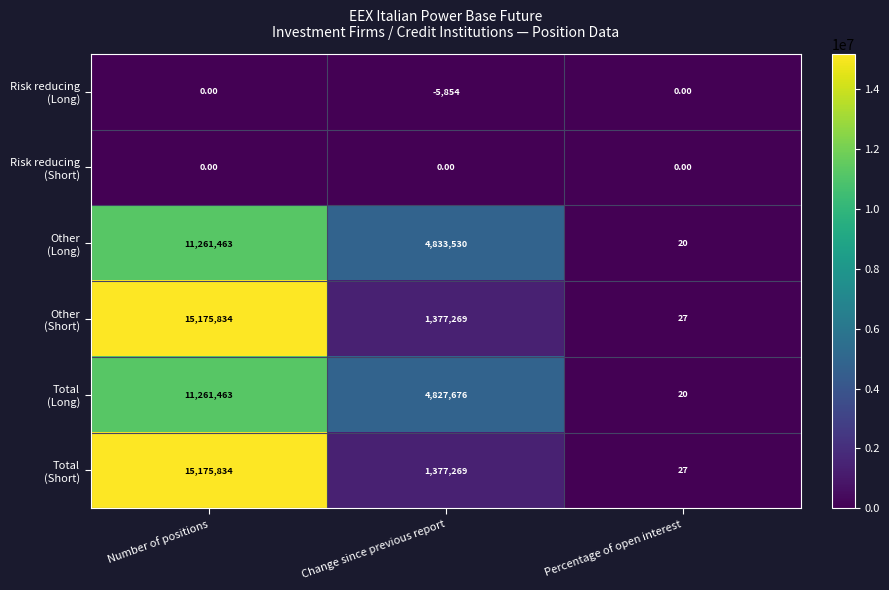

How many data points does each series have?

3